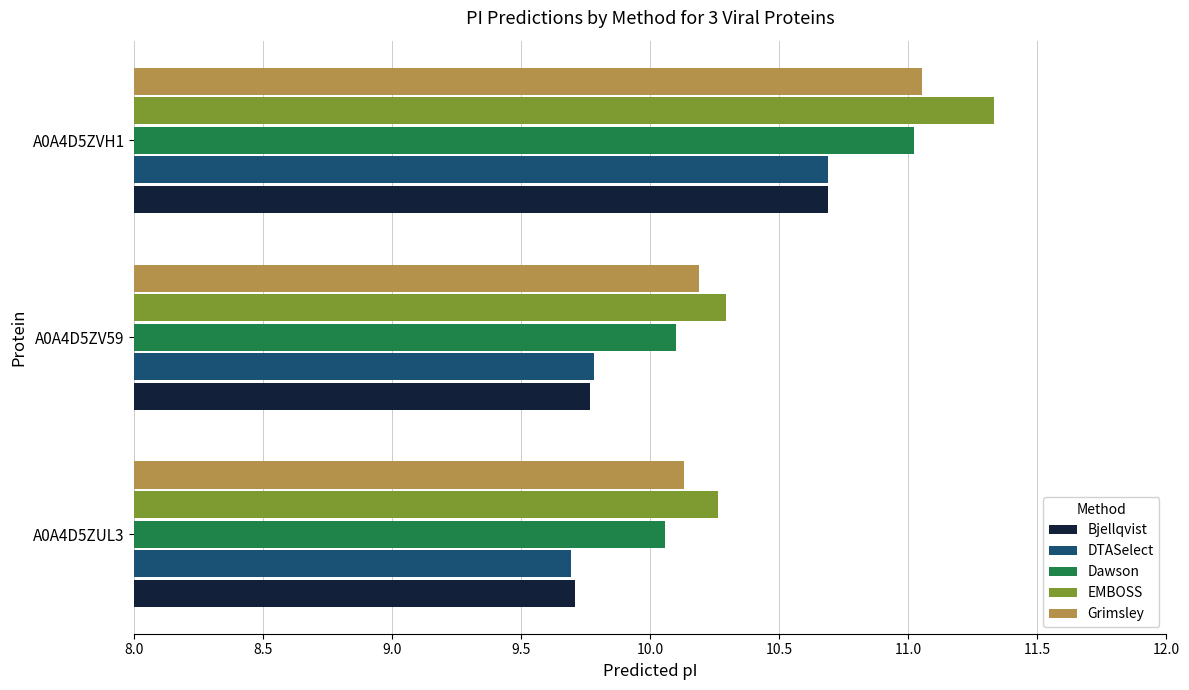

What is the lowest value of the Bjellqvist series?

9.7